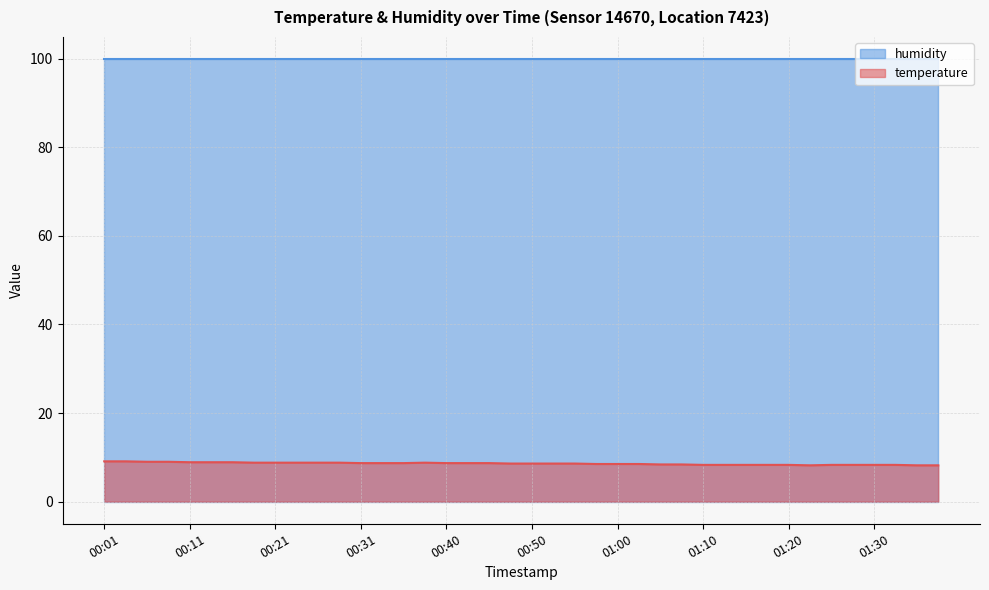

What is the value of the 31st point from the left?

8.3